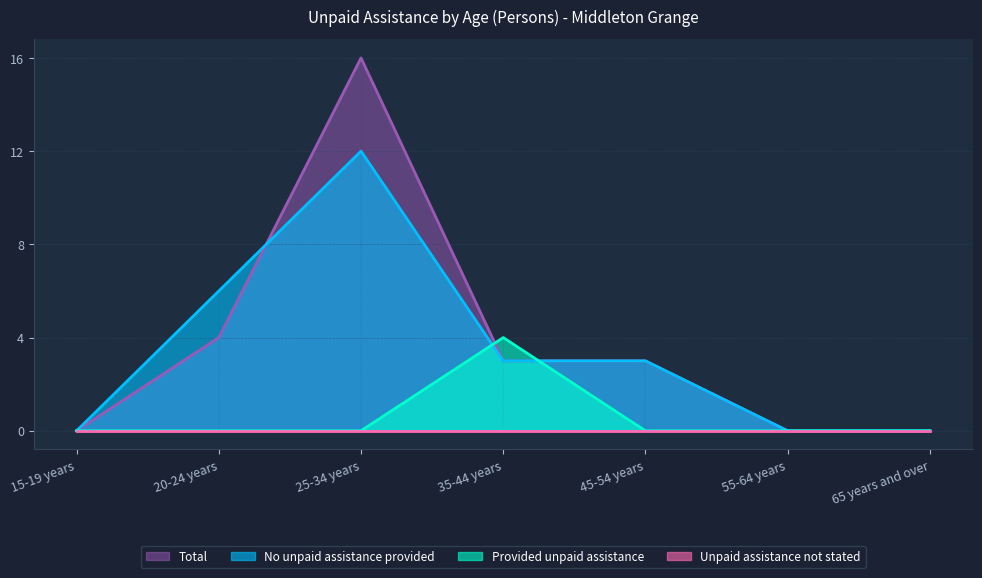

True or false: Total has a value of 1 at 35-44 years.

False